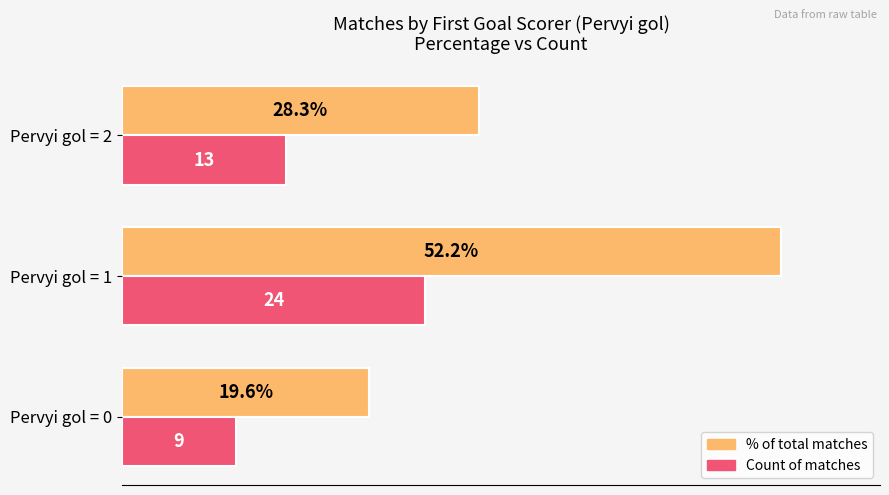

Which category has the highest value across all series?

Pervyi gol = 1